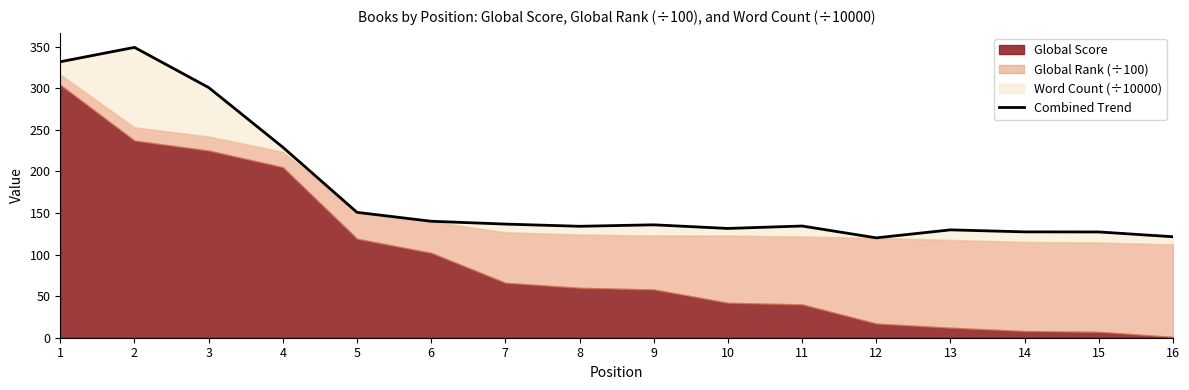

Approximately how many times larger is the value at 16 compared to 5?

0.8